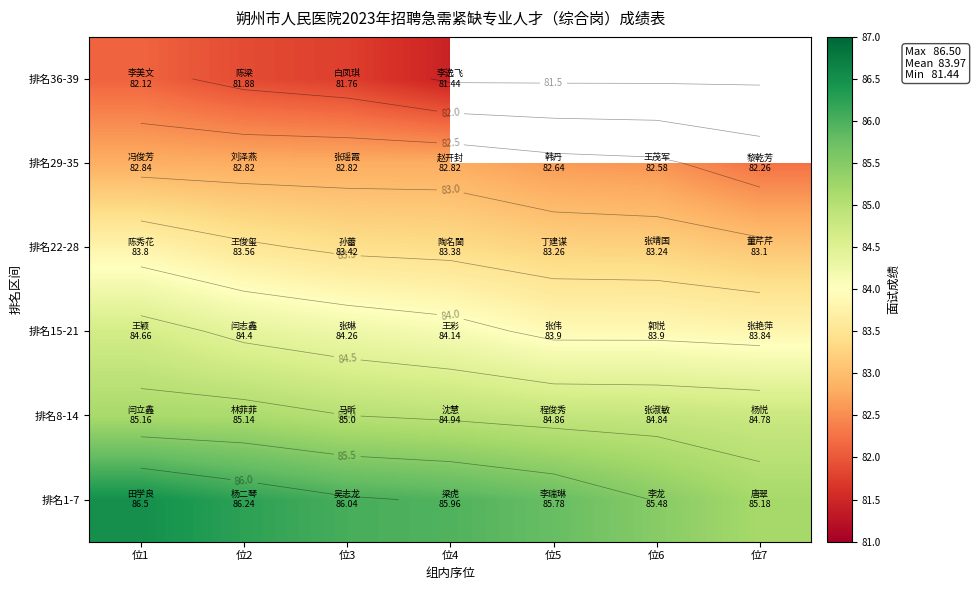

What is the average value of the 排名29-35 series?

82.7